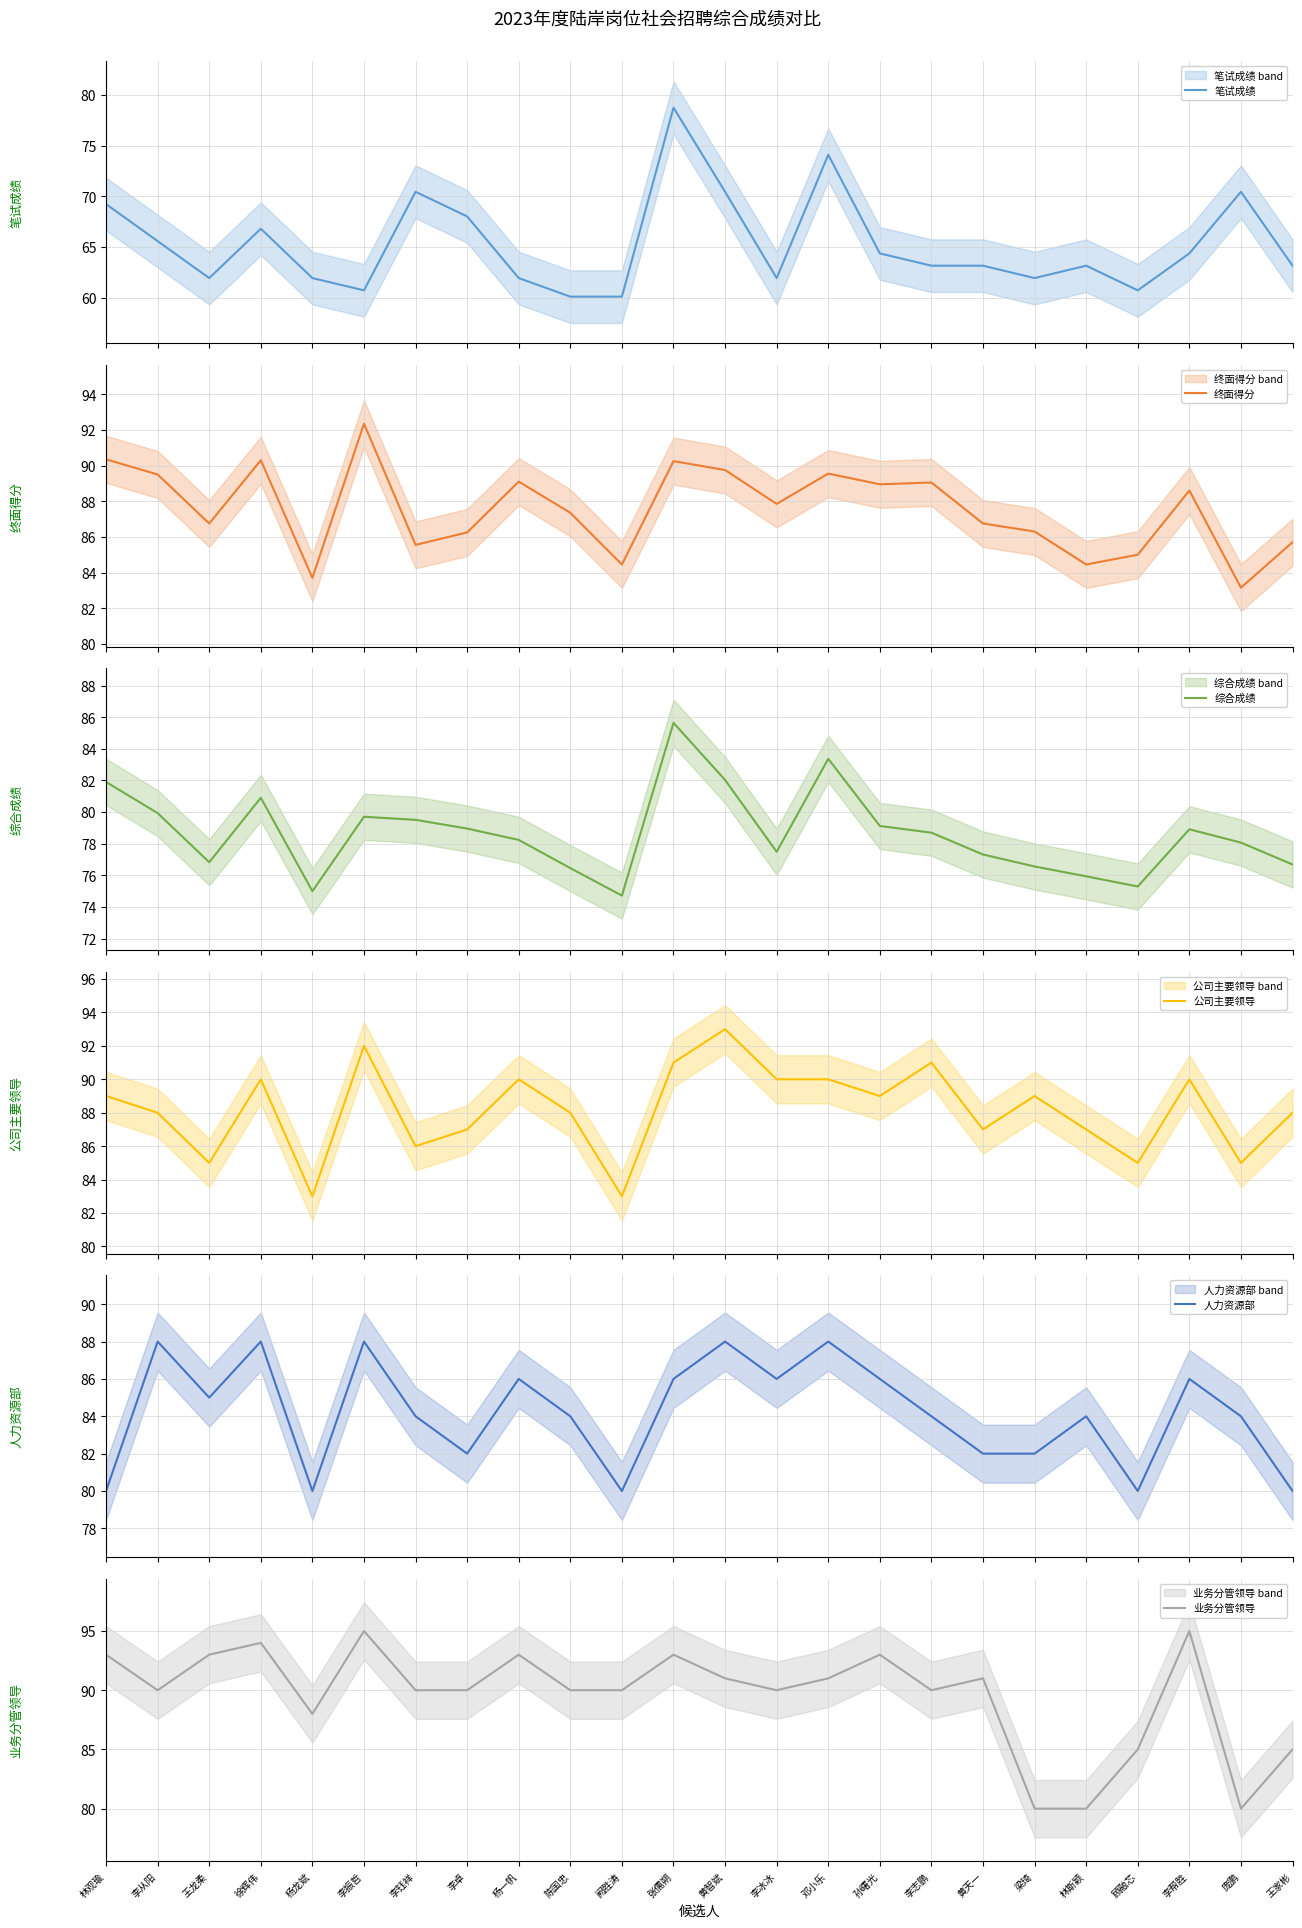

What is the total value across all series at 李钰祥?

495.5